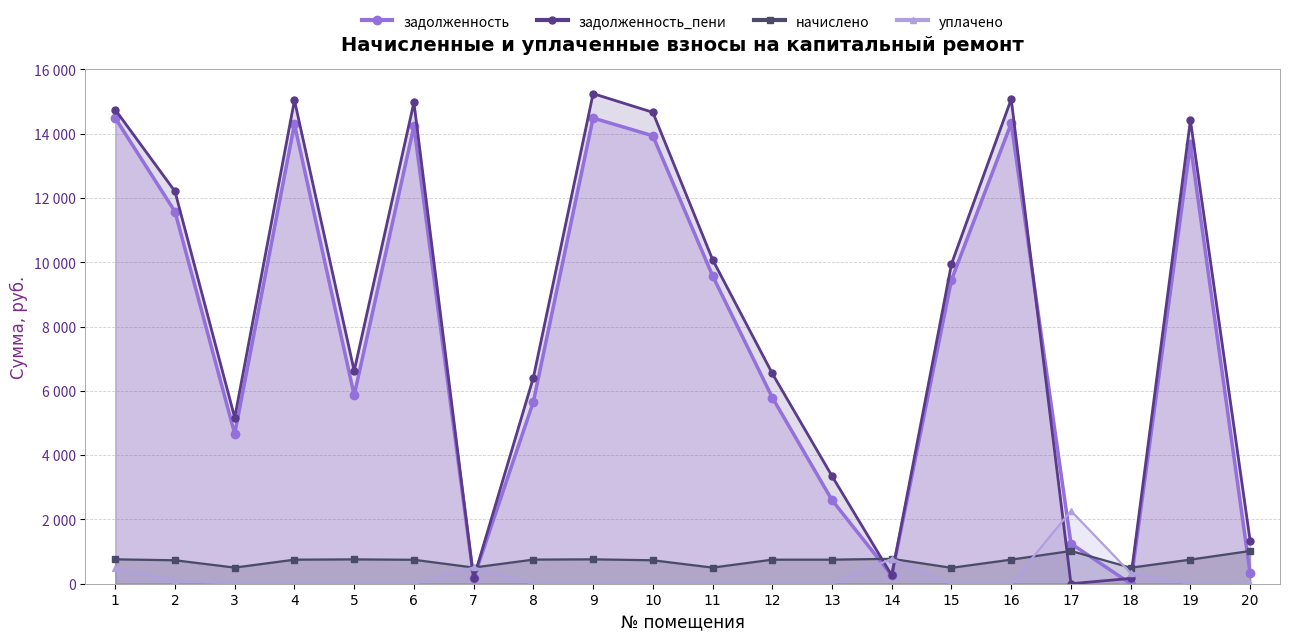

How many times do начислено and уплачено cross each other?

4